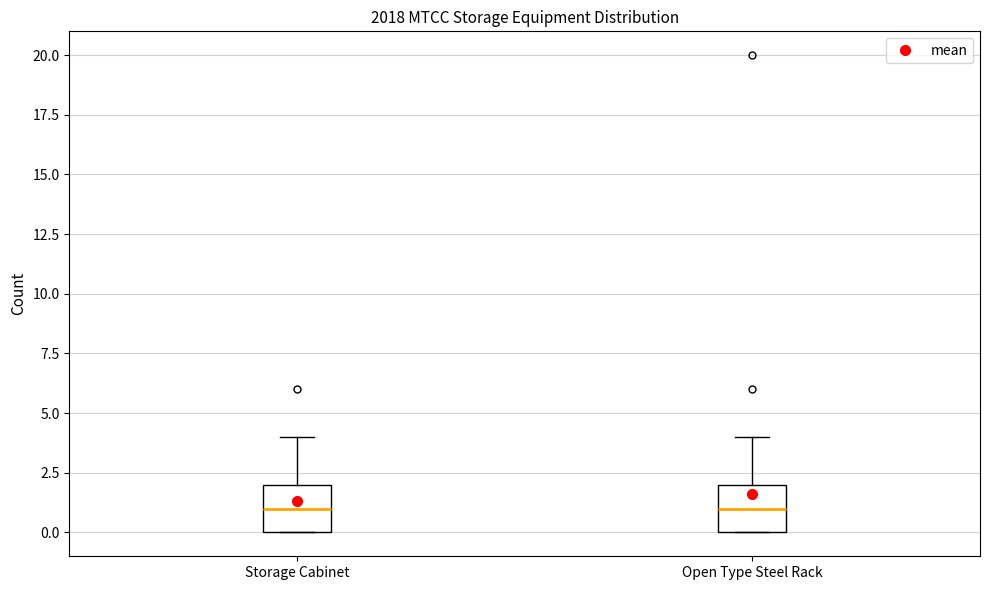

Where is the upper edge of the box for Open Type Steel Rack on the y-axis? The values are not printed on the chart, so give them approximately, as read against the axis.

2